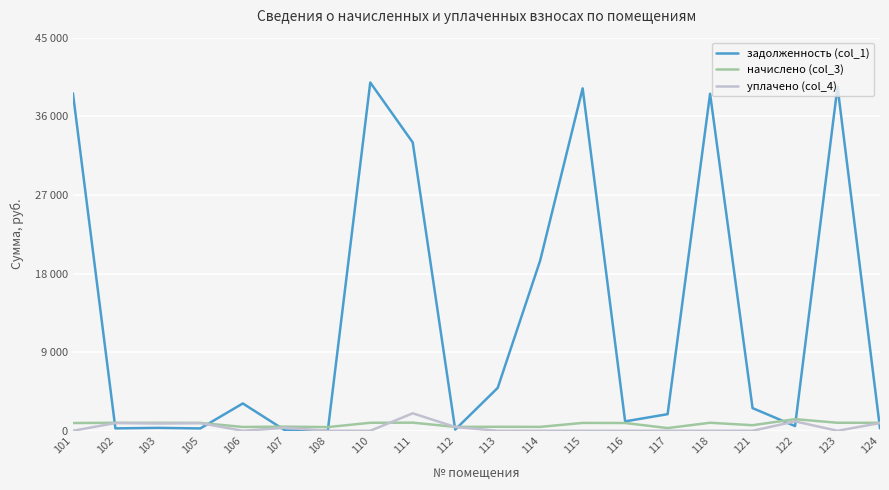

What are all the series names shown in the legend?

задолженность (col_1), начислено (col_3), уплачено (col_4)